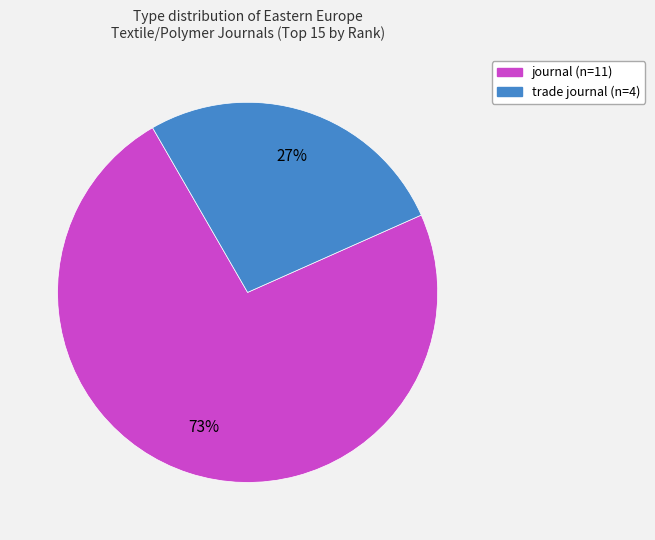

Rank the categories by value from highest to lowest.

journal, trade journal